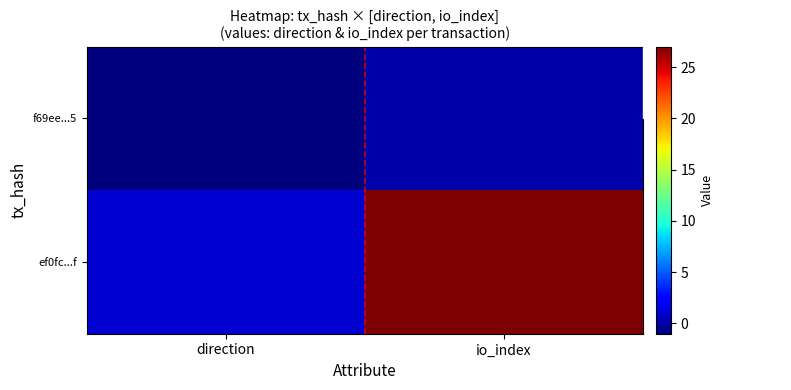

What is the maximum value shown in the chart?

27